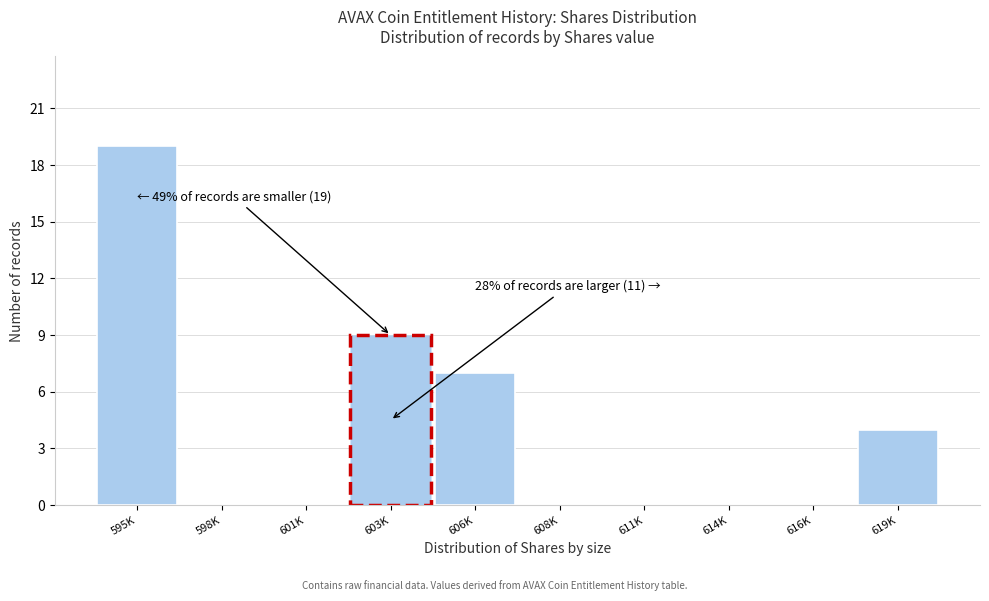

Reading left to right, transcribe all the data shown in this chart.

595K=19	598K=0	601K=0	603K=9	606K=7	608K=0	611K=0	614K=0	616K=0	619K=4